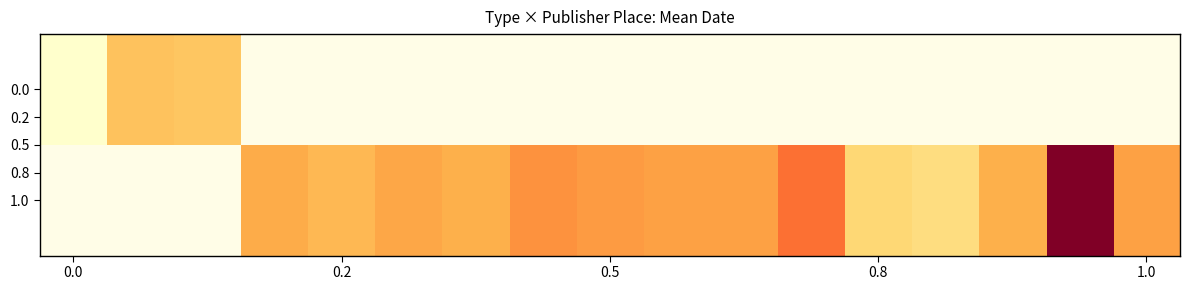

The 1.0 series shows 3184.2 at 1.0. True or false?

False